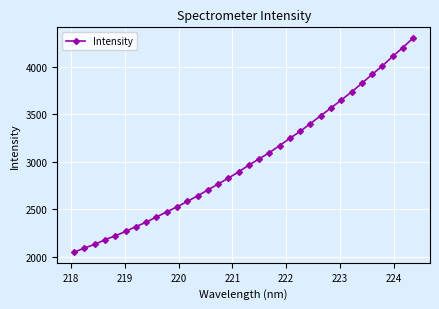

What is the value of the 3rd point from the left?

2133.1